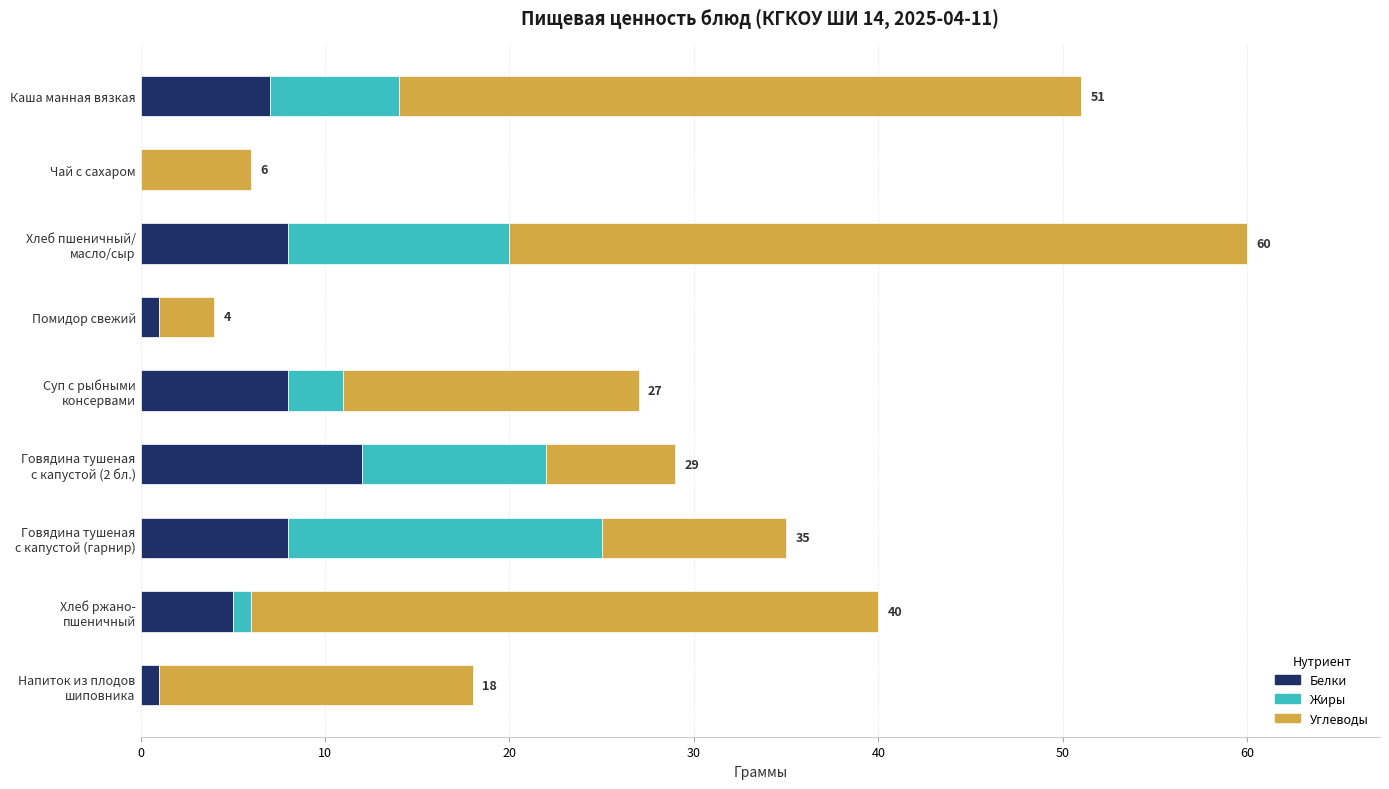

What is the sum of all Белки values?

50